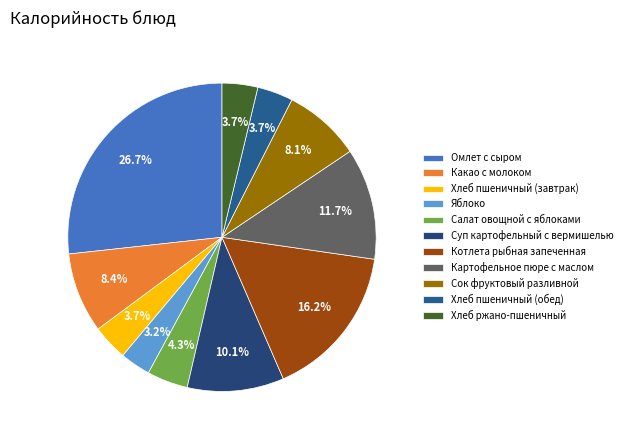

To the nearest percent, what is the average slice percentage?

9%